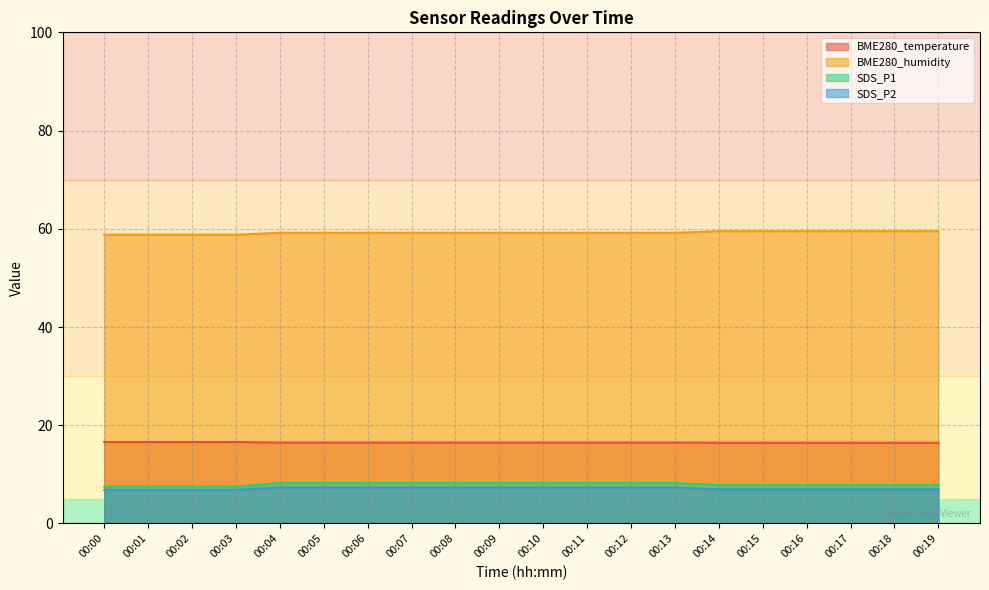

Count the number of categories in the chart.

20